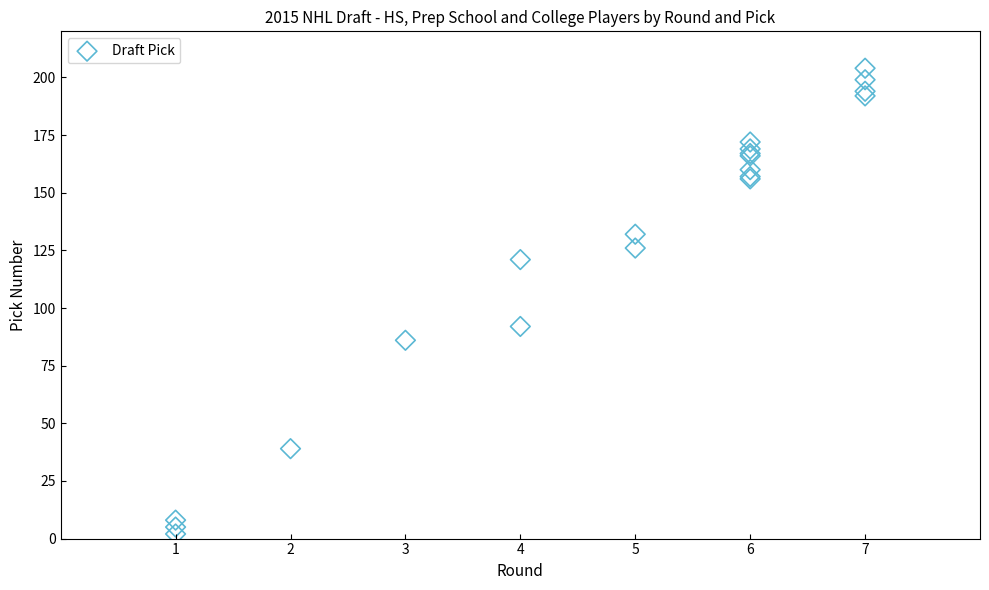

What Y value in the scatter plot is closest to 103?

92